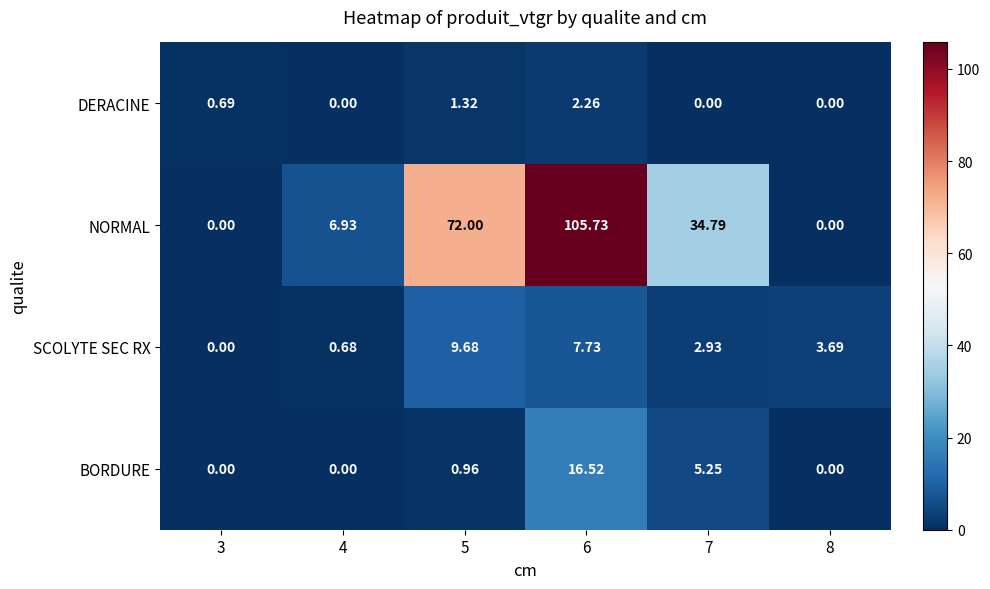

Which series has the largest total across all categories?

NORMAL